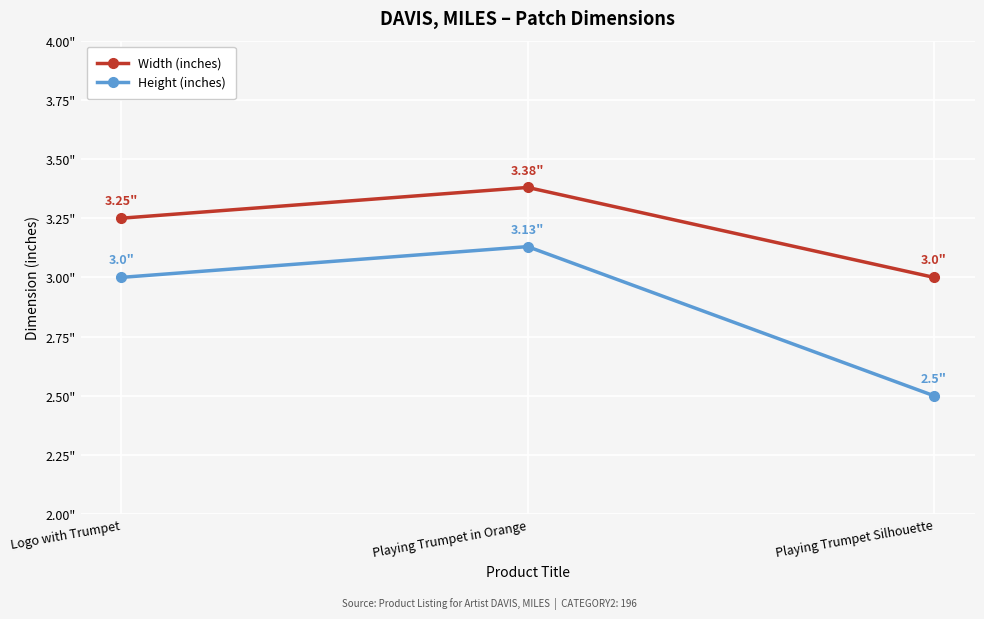

Between Logo with Trumpet and Playing Trumpet in Orange, which series saw the biggest shift?

Width (inches)